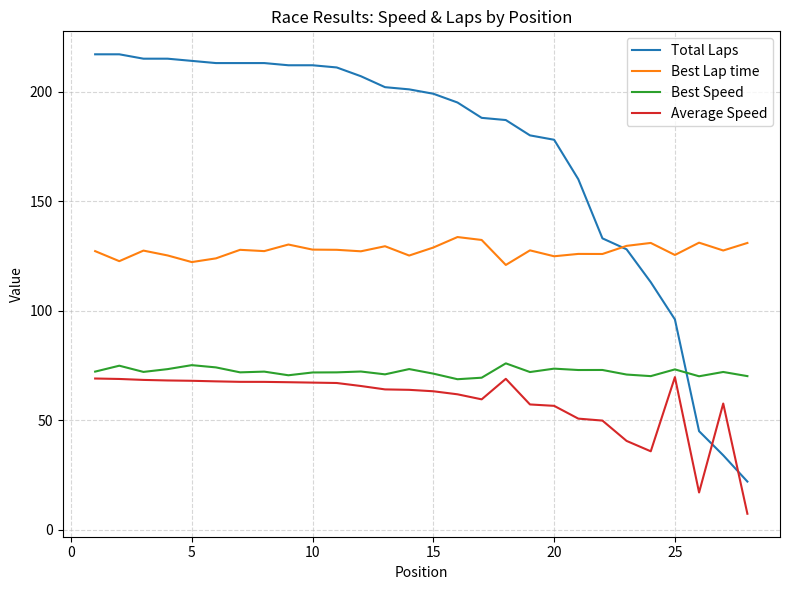

What is the greatest value displayed?

217.0